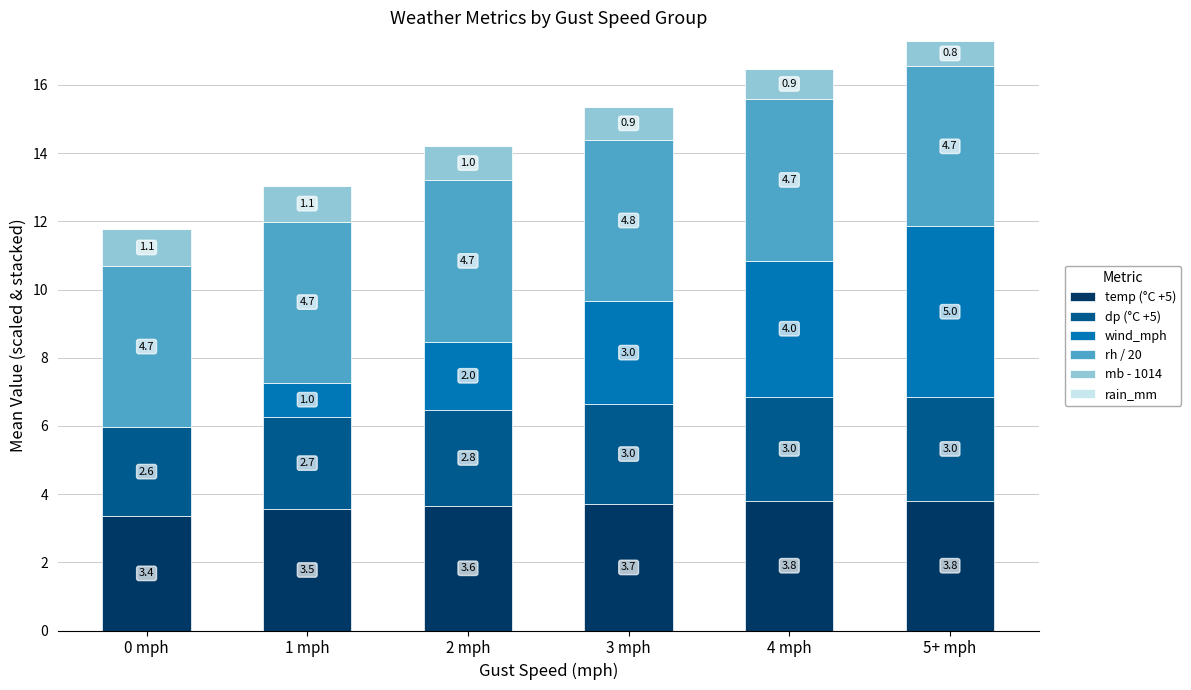

Are the bars horizontal?

No